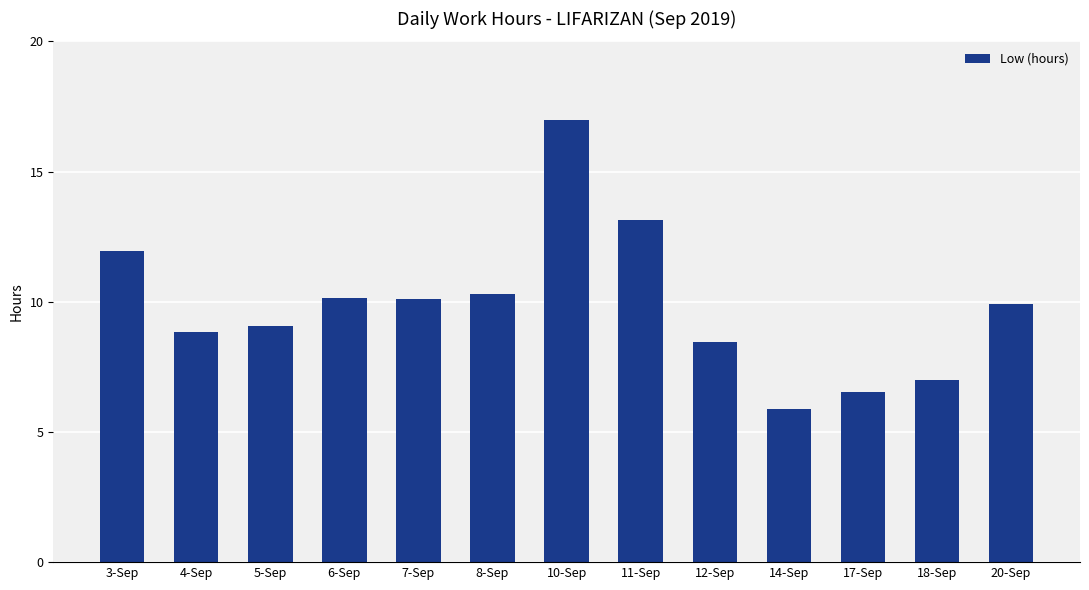

What is the sum of all values?

128.3